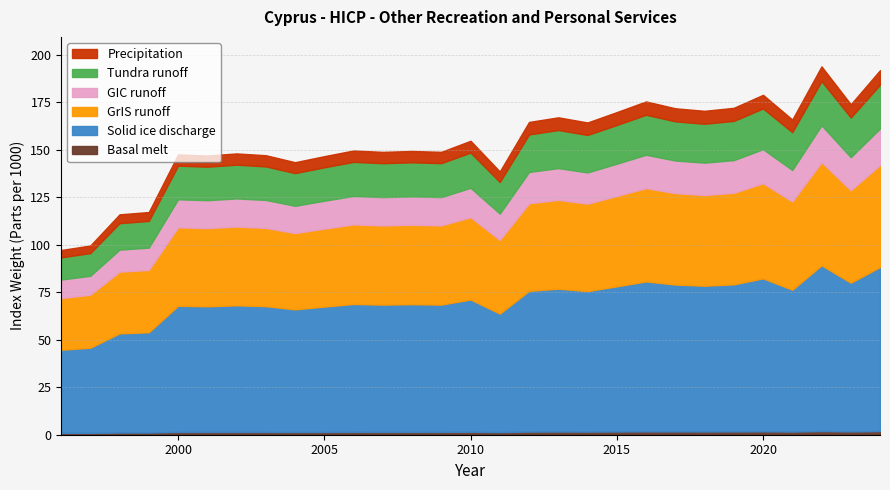

Where is the data nearest to the value 145?

2004